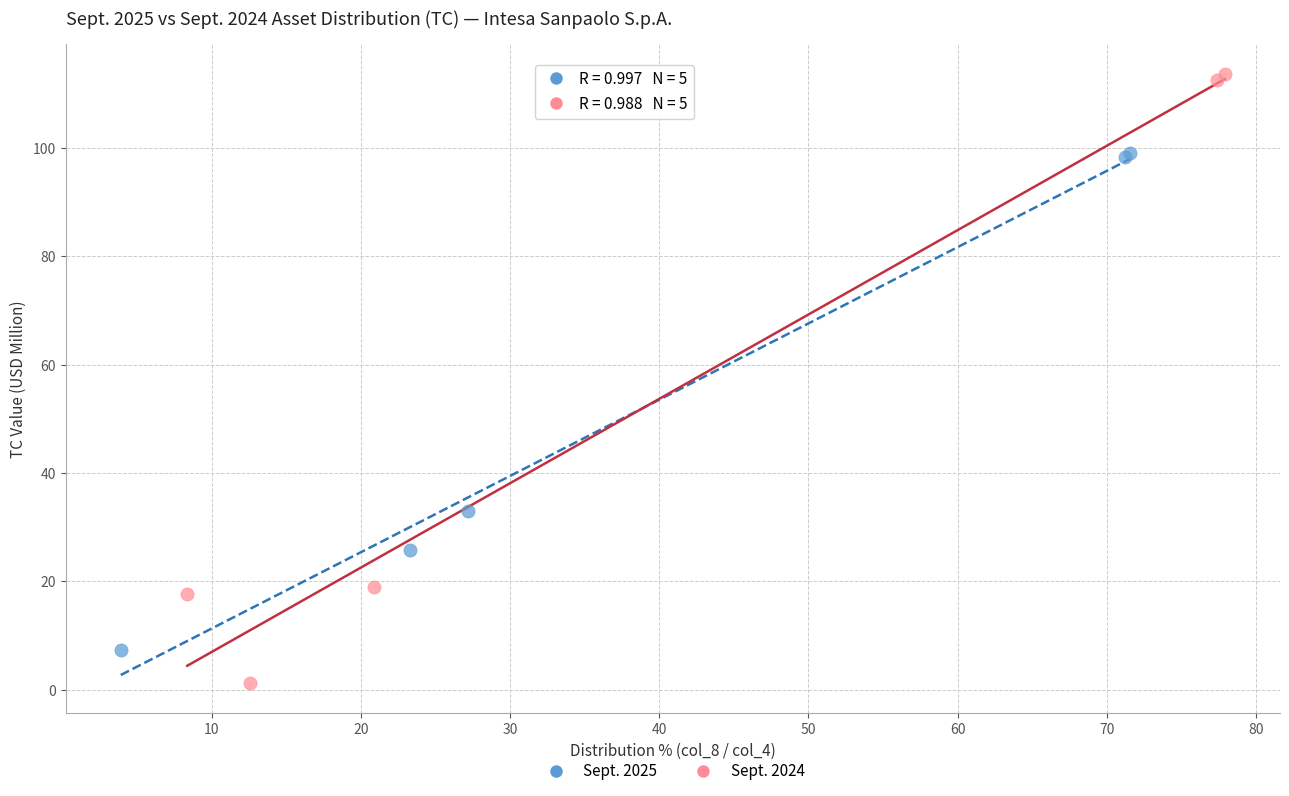

Which series contains the highest Y value?

Sept. 2024